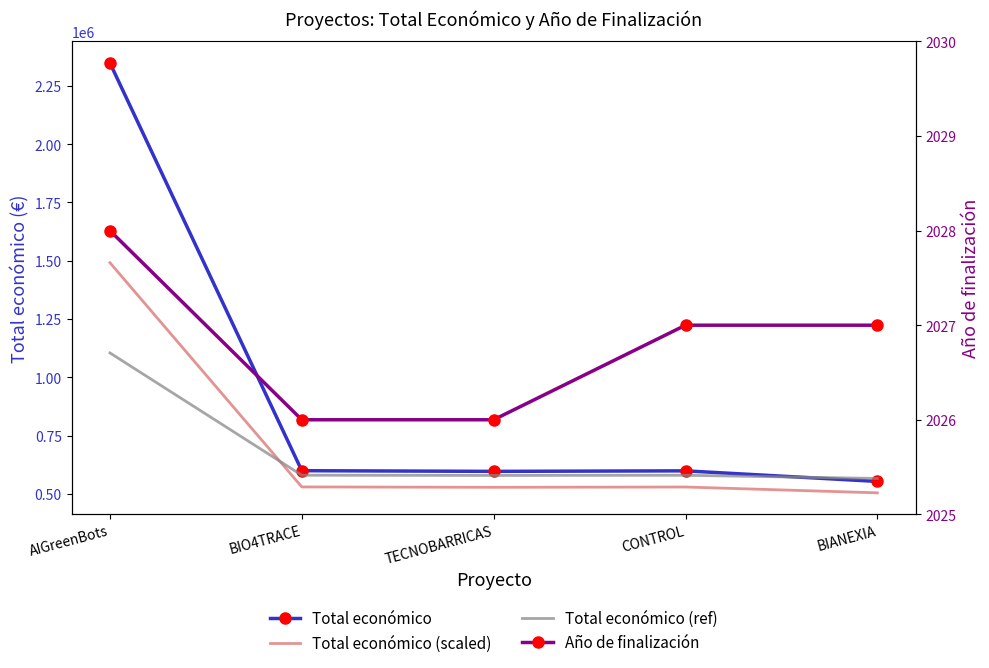

What is the minimum value for Total económico?

553196.0